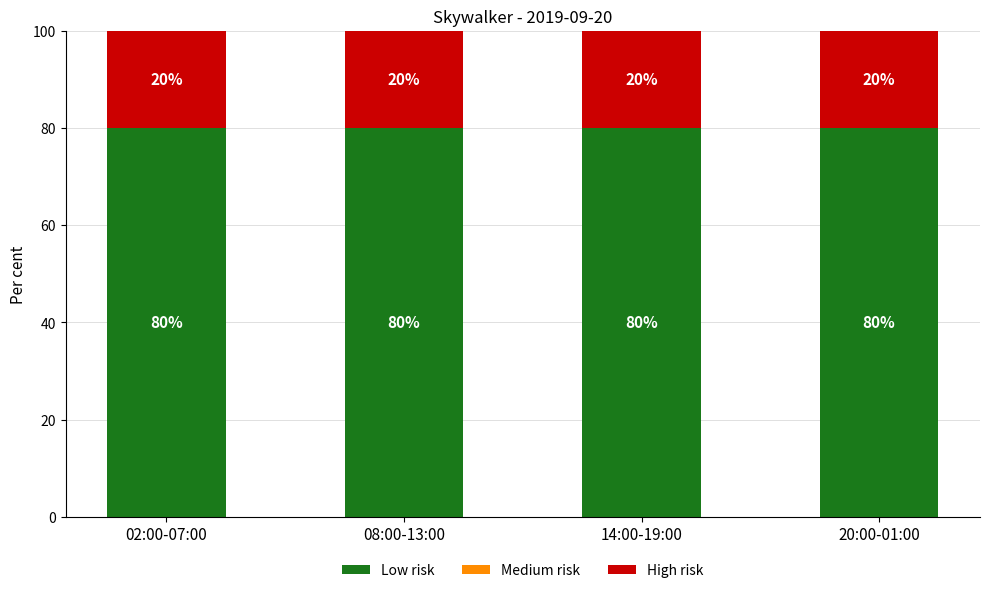

What is the average value of the Low risk series?

80